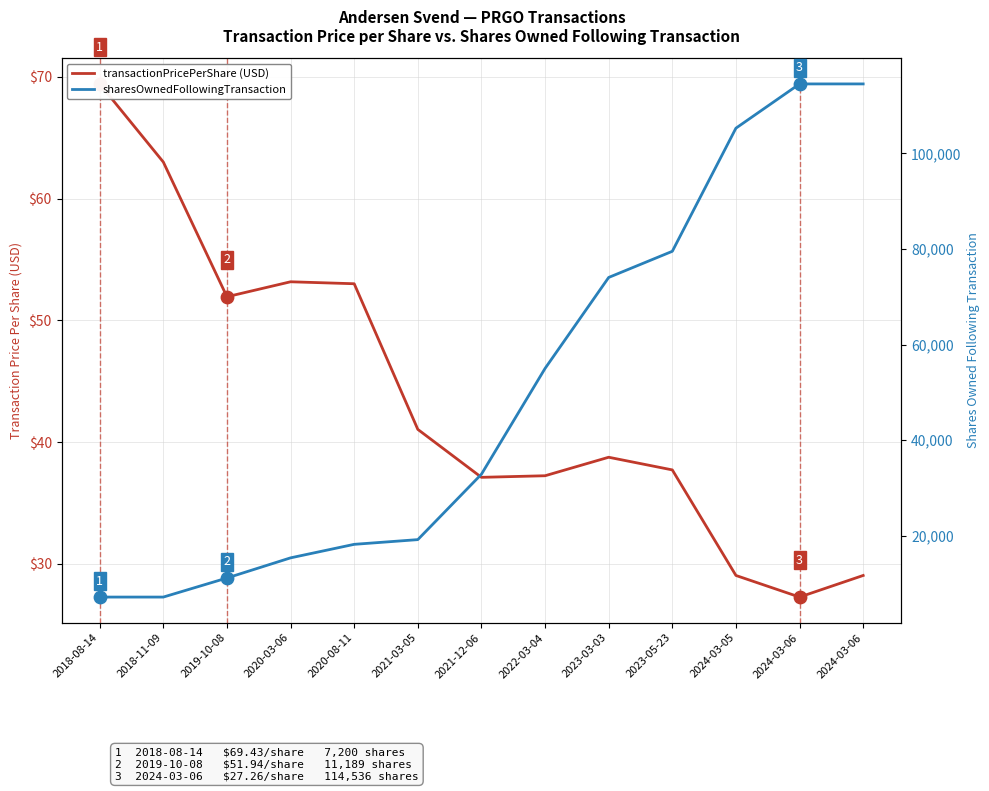

At which category is the sum across all series the highest?

2024-03-06